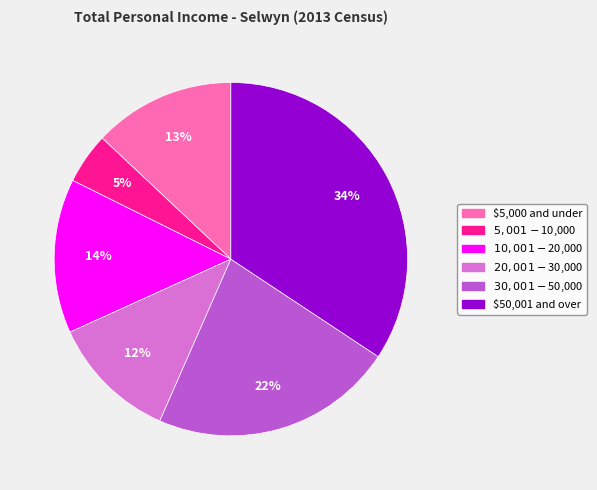

Is there any slice that represents more than half of the pie?

No